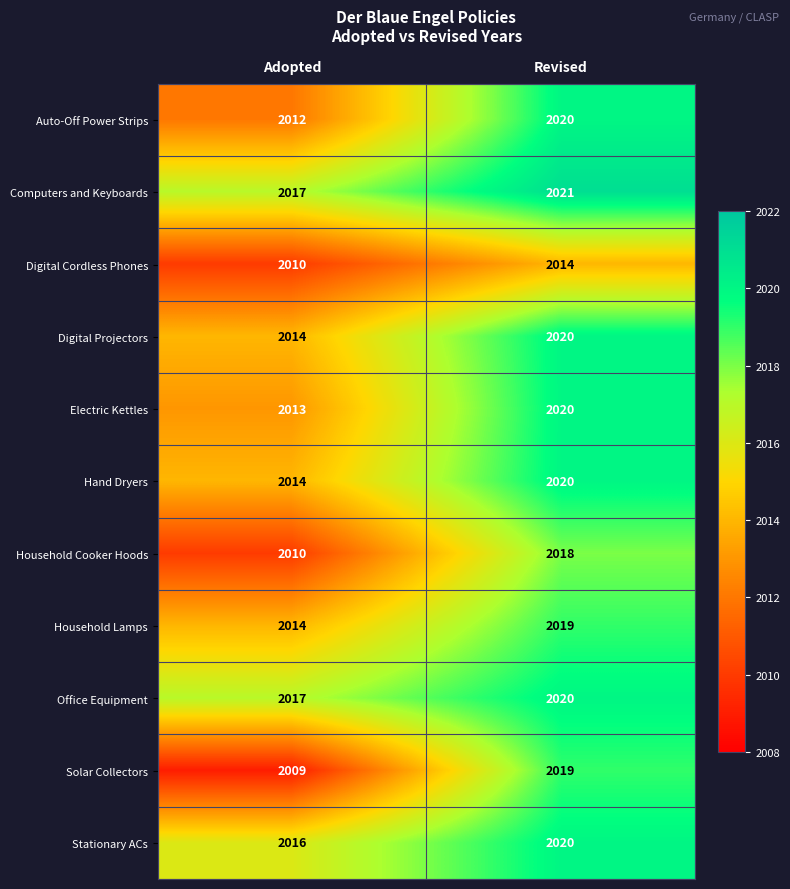

Which label corresponds to the largest value in the chart?

Revised